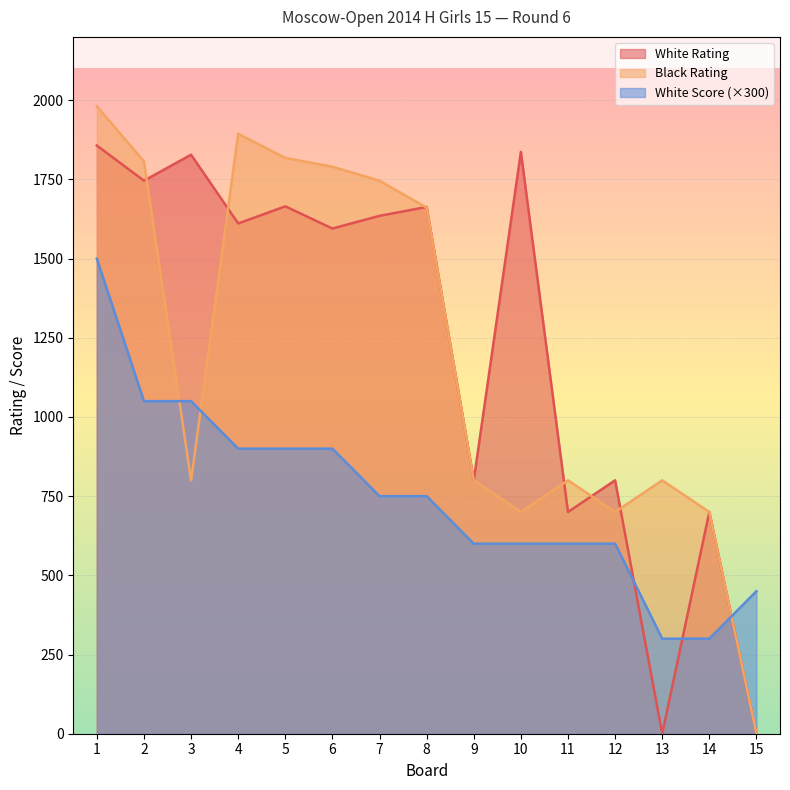

Does the chart display data point markers on the line(s)?

No